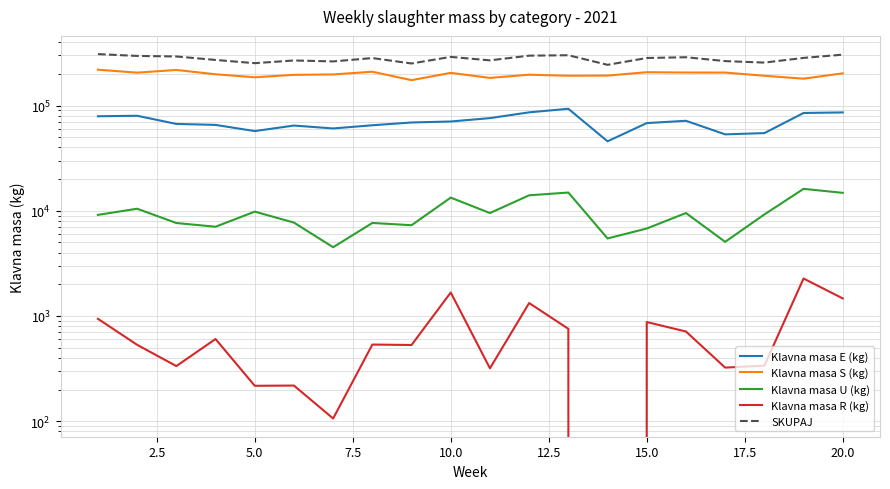

Reading left to right, list all the values displayed in this chart.

Klavna masa E (kg): 79259	80112	67014	65602	57290	64670	60691	65078	69161	70678	76093	86357	93359	45801	68260	71756	53334	54802	85146	86212
Klavna masa S (kg): 219671	205882	218459	198700	186057	196194	198013	210110	174710	204935	183578	196878	192422	193095	207873	206455	206314	192317	180513	202776
Klavna masa U (kg): 9149	10467	7657	7056	9821	7729	4505	7664	7297	13355	9521	14048	14923	5459	6787	9528	5070	9233	16174	14822
Klavna masa R (kg): 940	532	334	604	217	218	106	535	530	1673	318	1328	755	0	876	712	323	337	2271	1469
SKUPAJ: 309019	296993	293464	271962	253385	268811	263315	283387	251698	290739	269510	298722	301459	244355	283796	288558	265144	256689	284331	305392